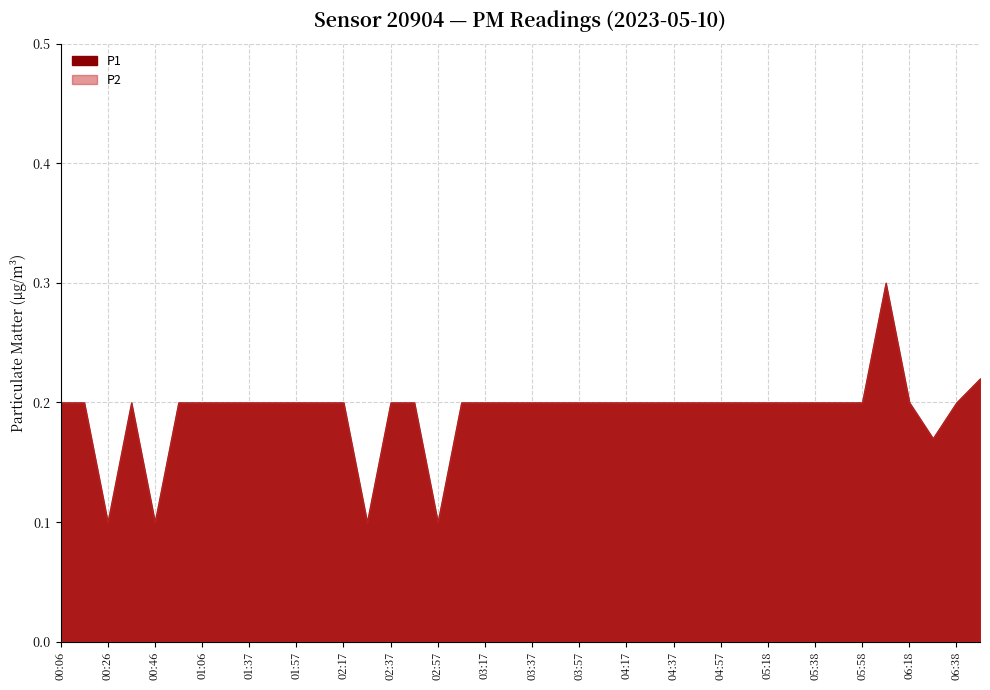

Is the value of P1 at 00:16 greater than the value of P2 at 05:18?

No